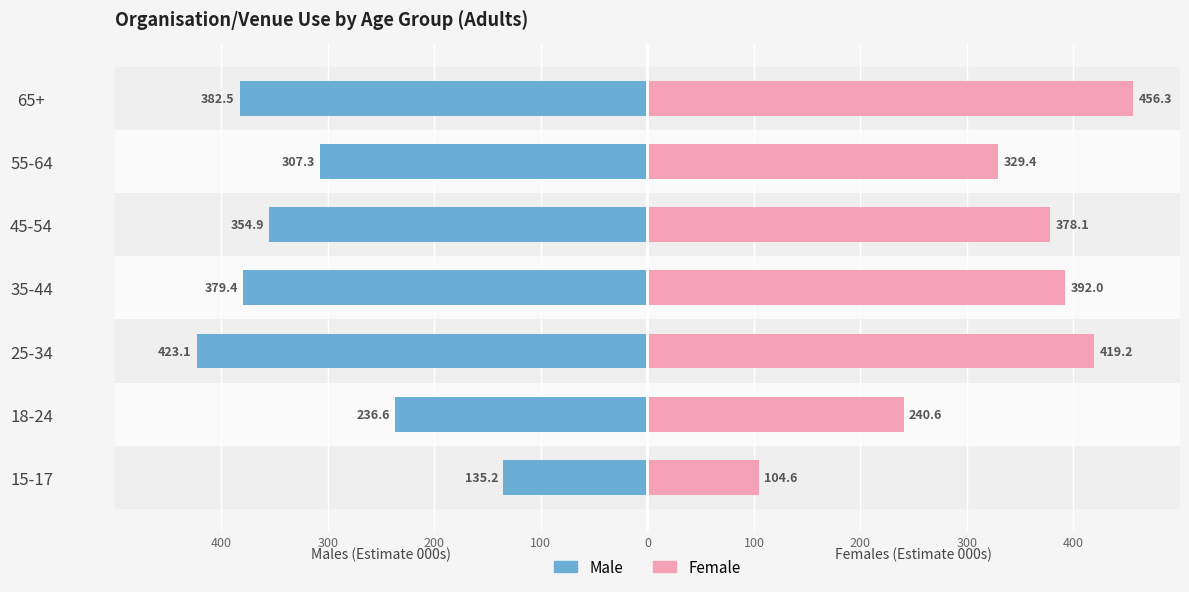

How many groups of bars are there?

7